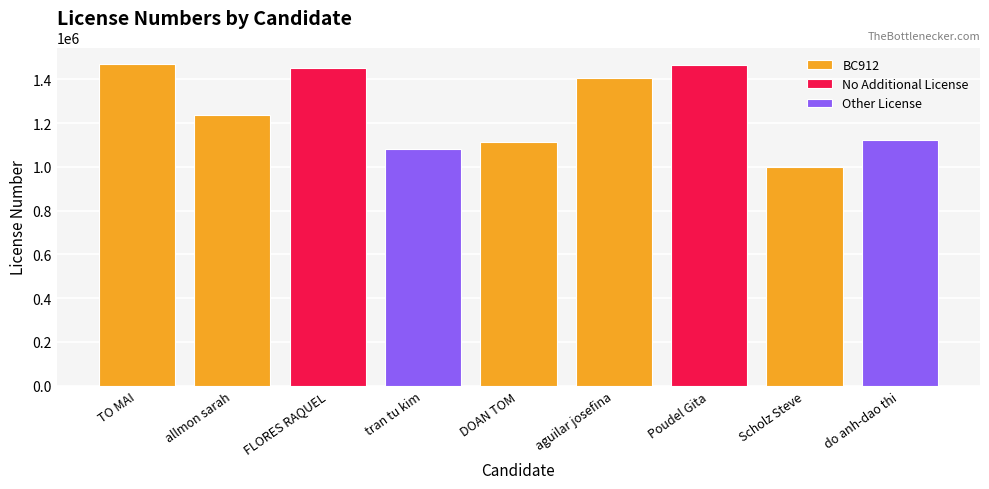

Are the bars grouped side by side (vs. stacked)?

No